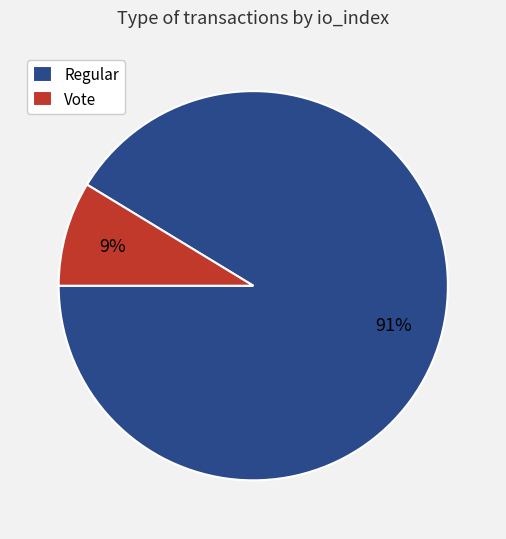

What is the majority slice?

Regular